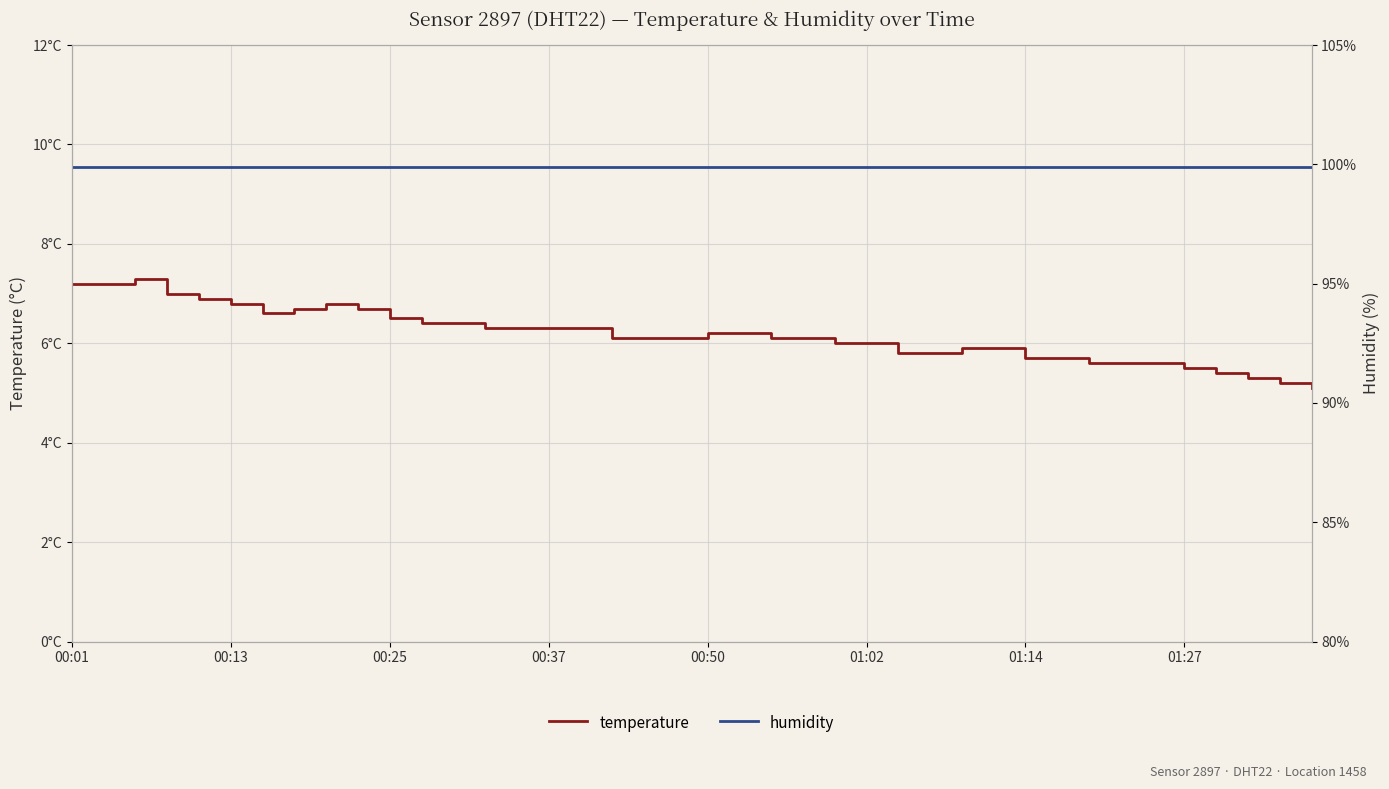

How many categories are shown in the chart?

40